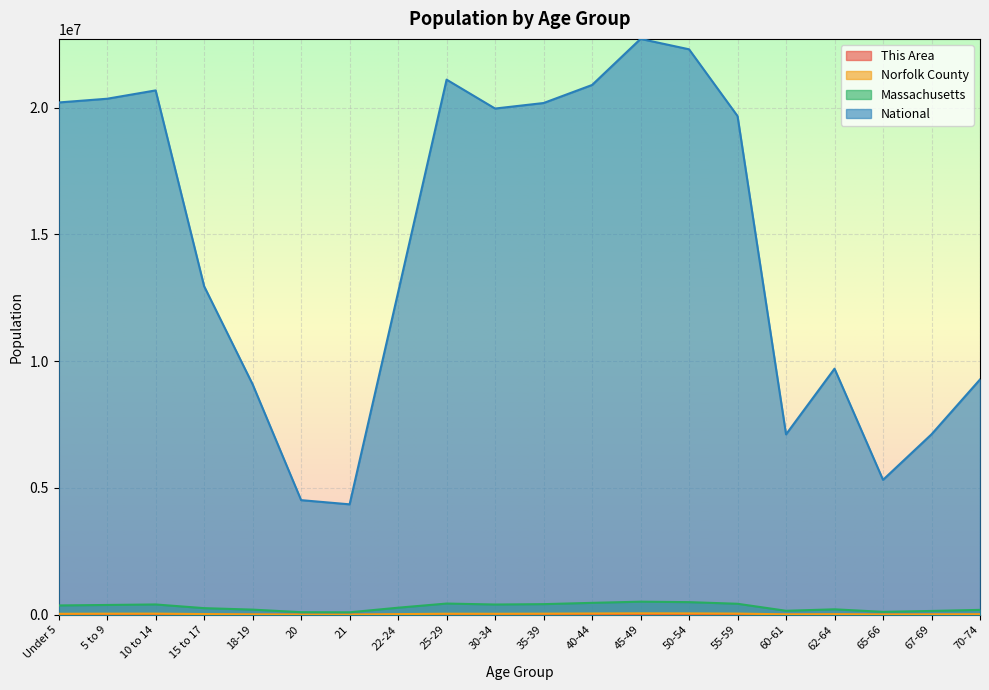

Between 18-19 and 65-66, which series saw the biggest shift?

National